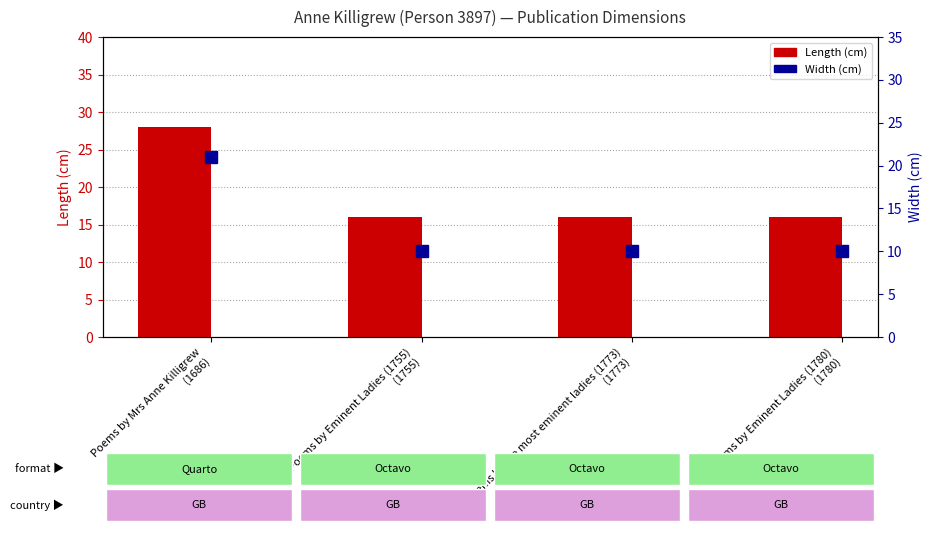

The Length series shows 22 at Poems by Eminent Ladies (1780)
(1780). True or false?

False